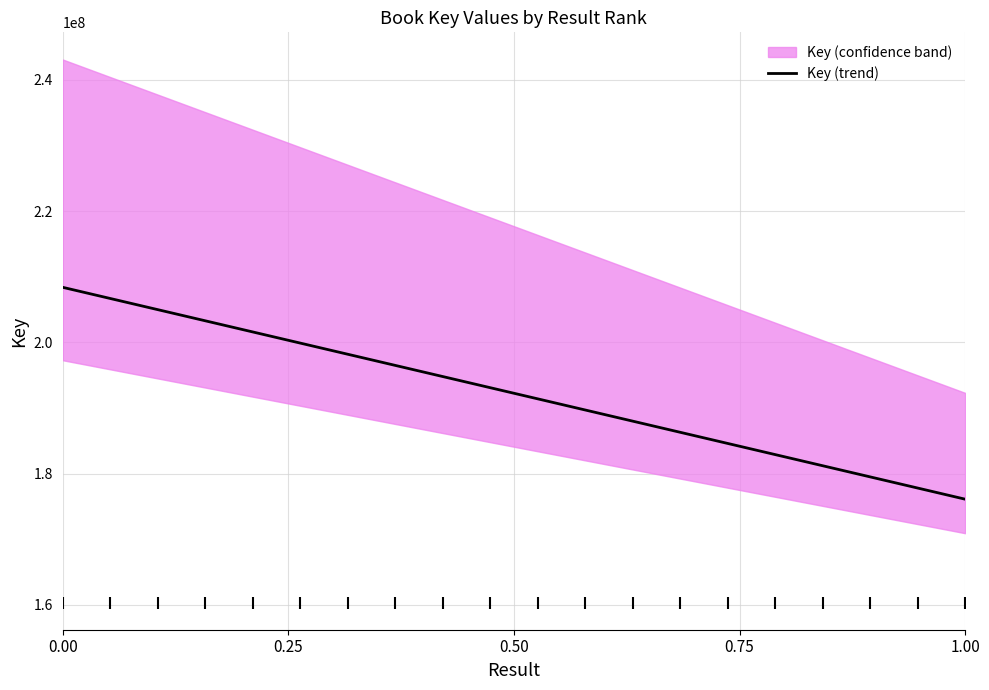

The Key (trend) series shows 71385070.3 at 0.00. True or false?

False